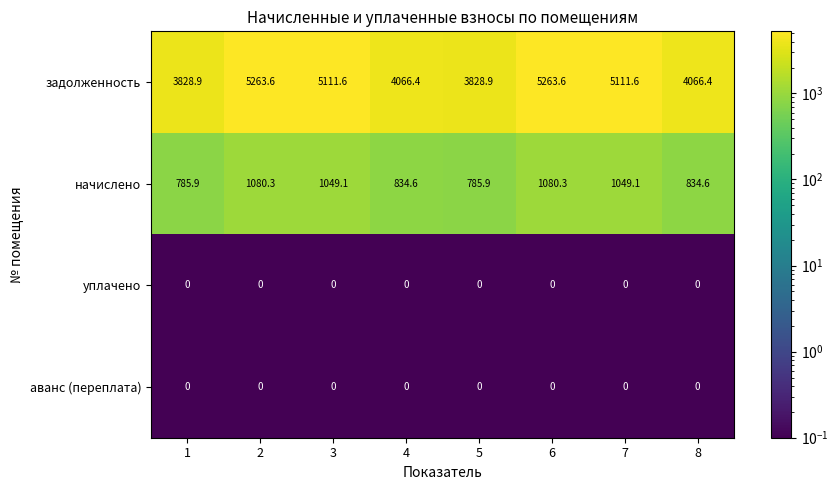

What is the difference between the maximum and minimum values in the задолженность series?

1434.7